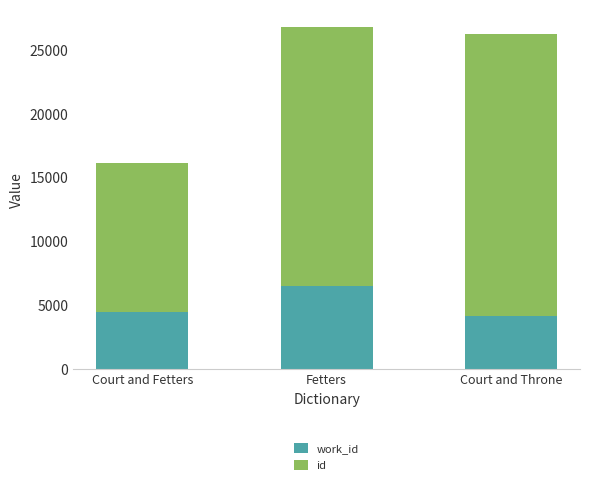

What is the total value across all series at Fetters?

26839